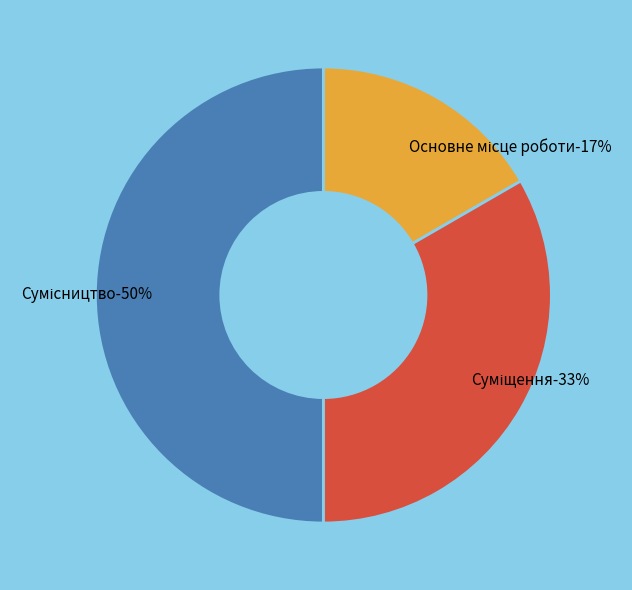

Is there any slice that represents more than half of the pie?

No